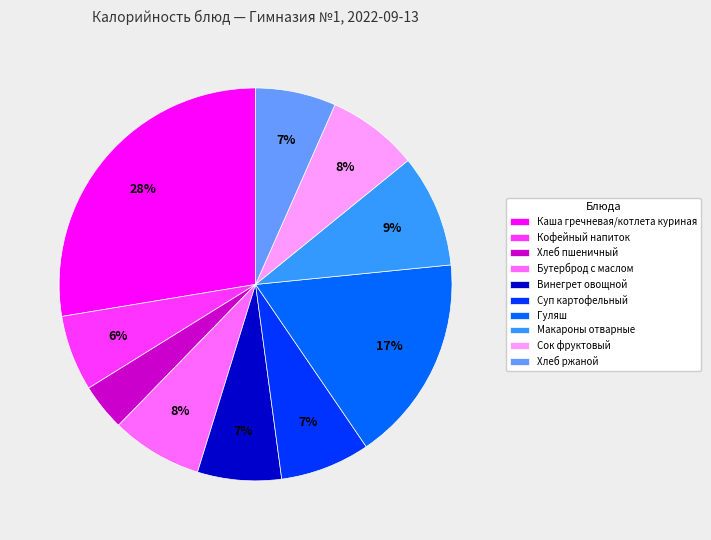

The Кофейный напиток slice represents 17% of the pie. True or false?

False